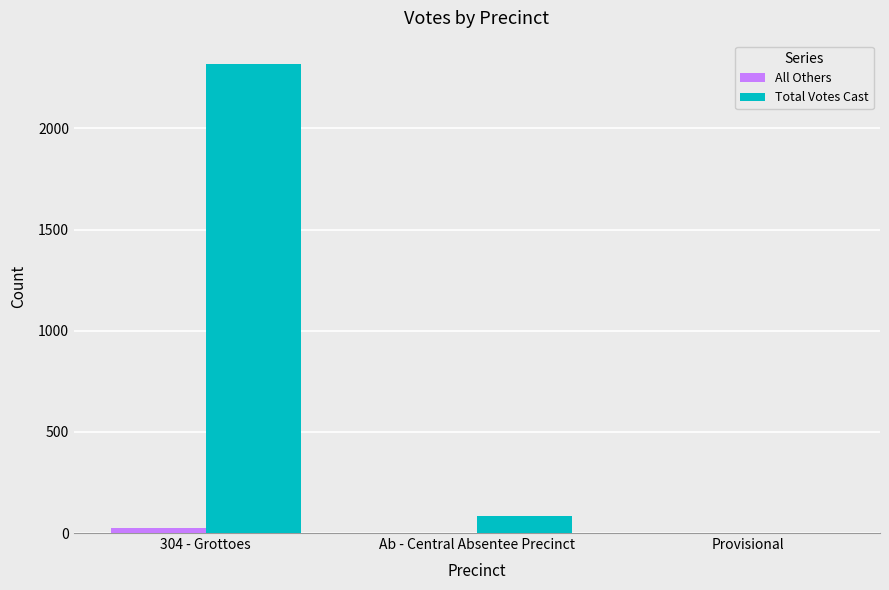

What is the sum of all All Others values?

28